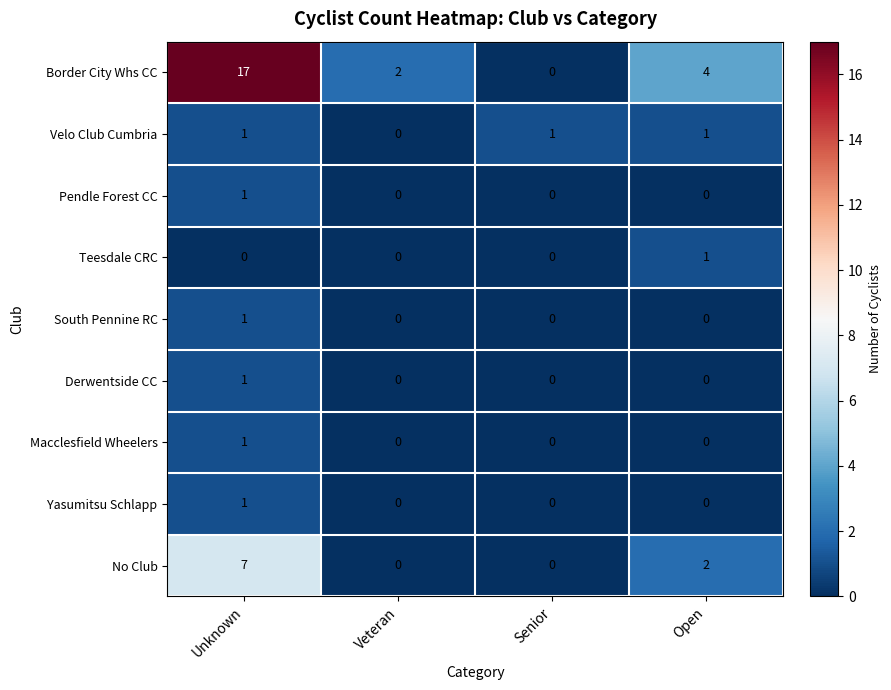

How many Border City Whs CC values are between 2 and 17?

3